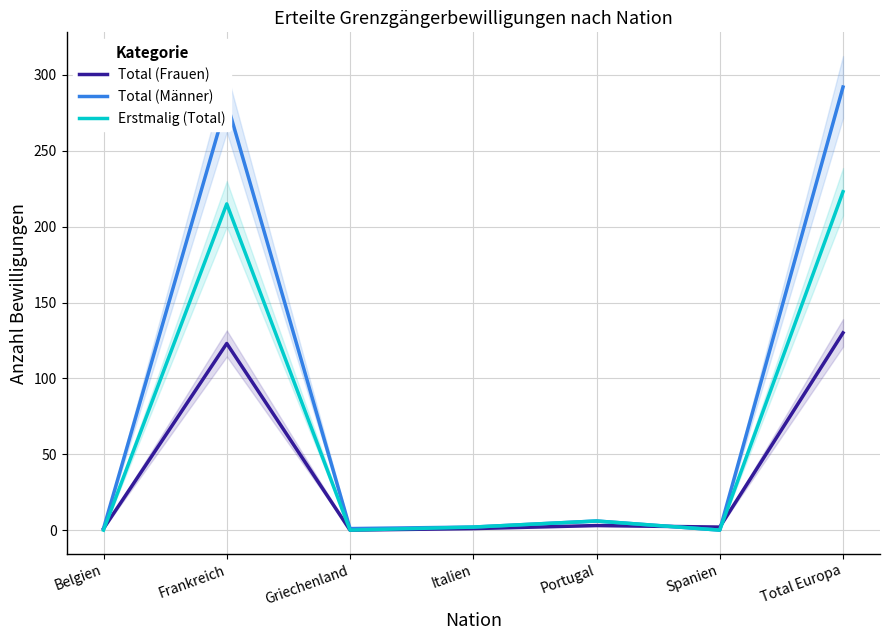

At which label is Total (Frauen) closest to 65?

Frankreich